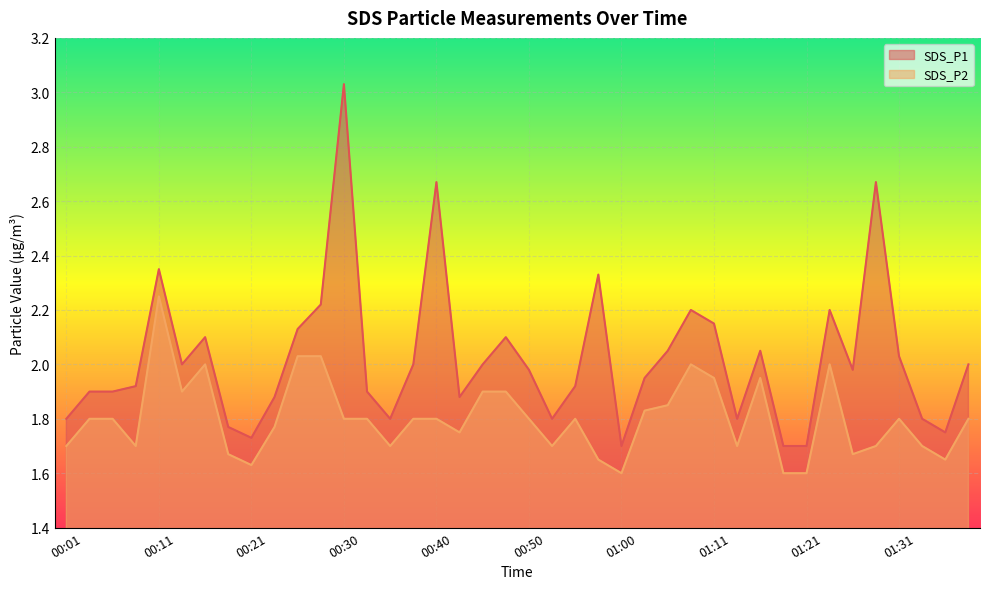

What is the total value across all series at 00:30?

4.8